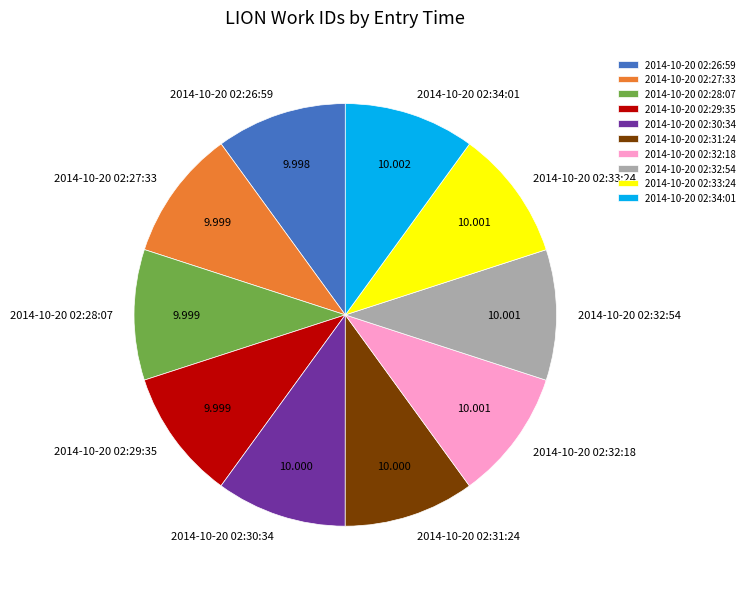

Combined, do 2014-10-20 02:27:33 and 2014-10-20 02:26:59 account for over 50%?

No